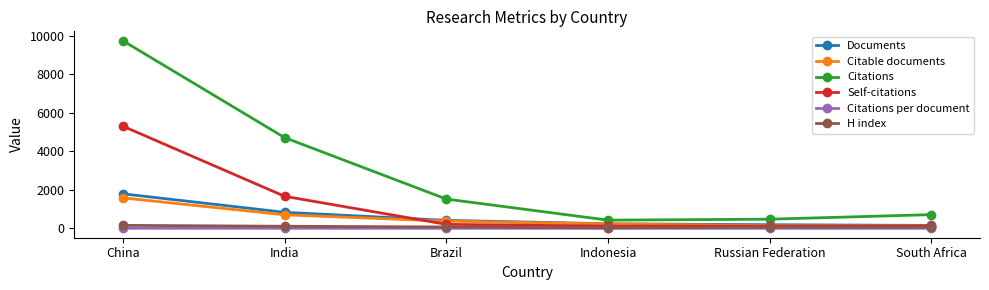

Is it true that Citable documents equals 703.0 at India?

True